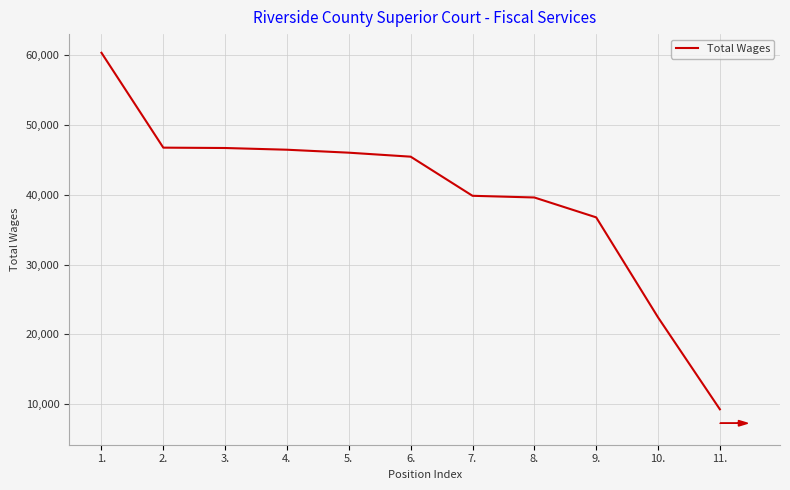

Which label corresponds to the smallest value in the chart?

11.